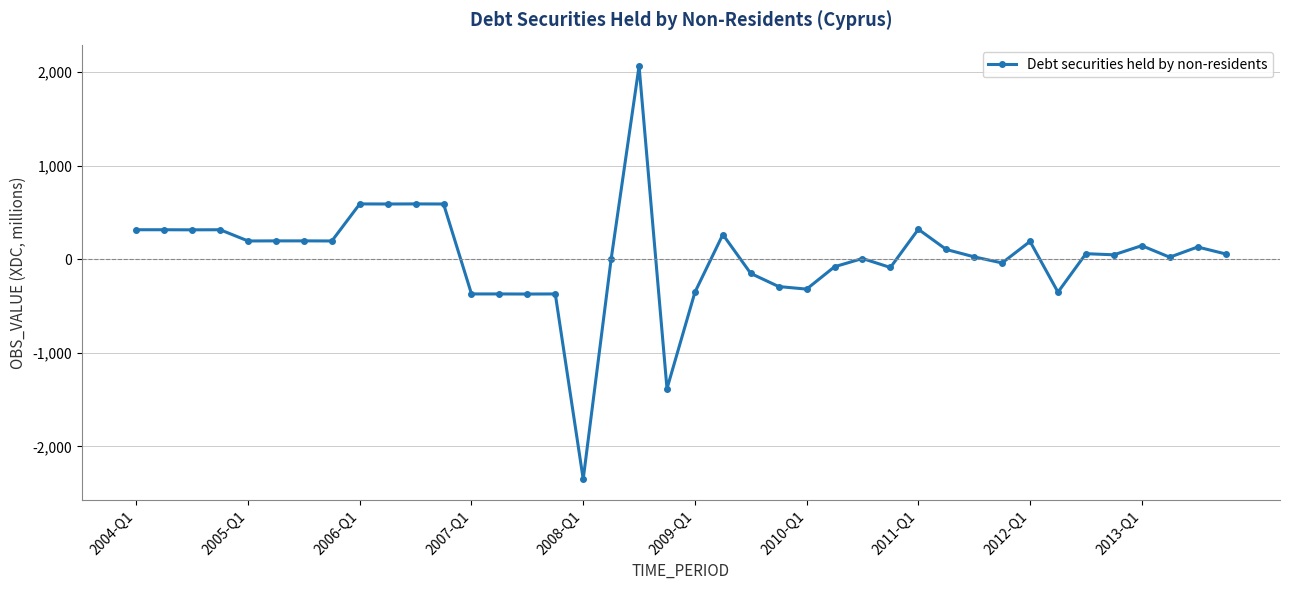

What is the difference between the second highest and minimum values?

2941.0